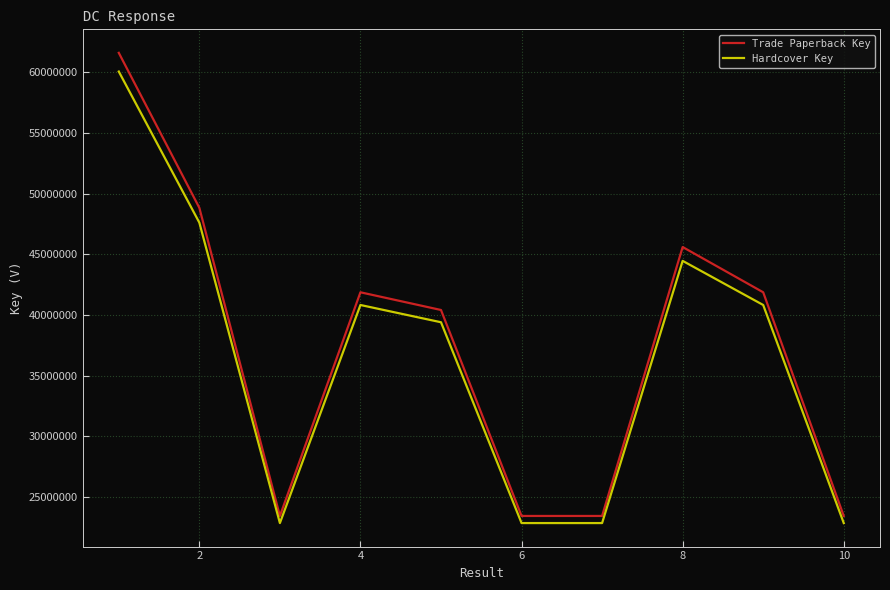

Which series has the largest range (max minus min)?

Trade Paperback Key